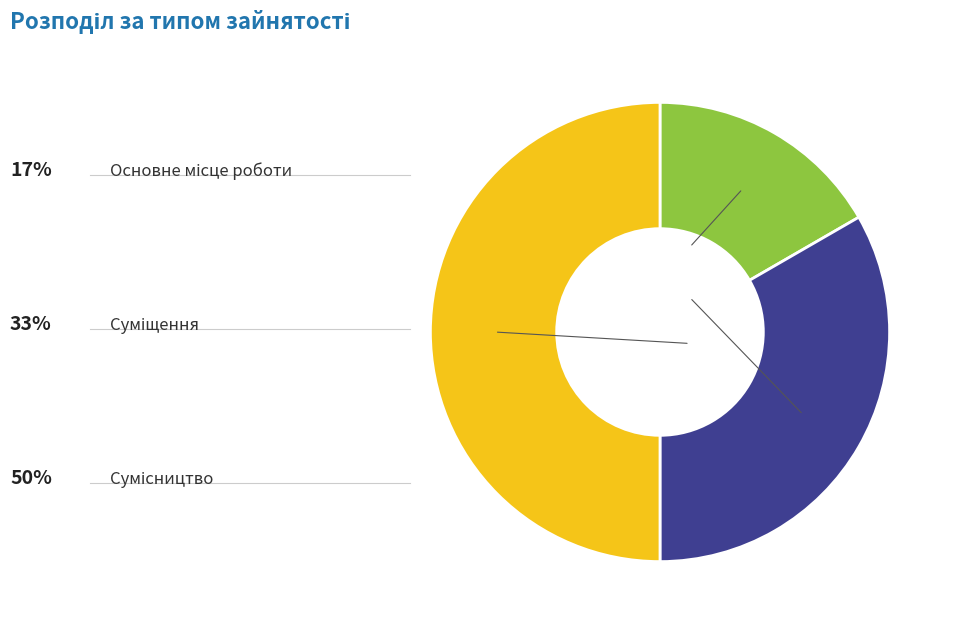

How many segments does this pie chart have?

3